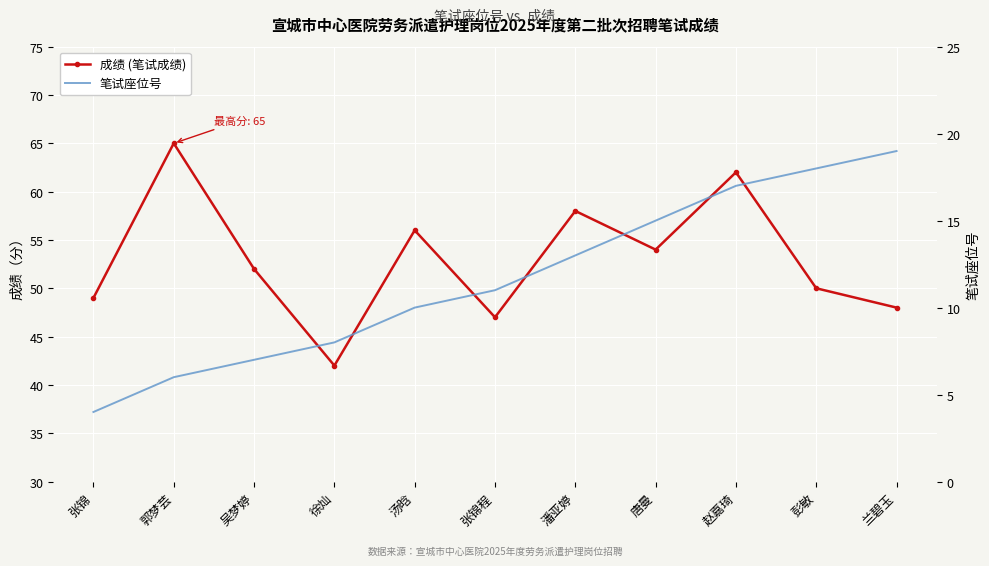

Reading left to right, what are all the values shown in this chart?

成绩 (笔试成绩): 张锦=49	郭梦芸=65	吴梦婷=52	徐灿=42	汤晗=56	张锦程=47	潘亚婷=58	唐曼=54	赵嘉琦=62	彭敏=50	兰碧玉=48
笔试座位号: 张锦=4	郭梦芸=6	吴梦婷=7	徐灿=8	汤晗=10	张锦程=11	潘亚婷=13	唐曼=15	赵嘉琦=17	彭敏=18	兰碧玉=19